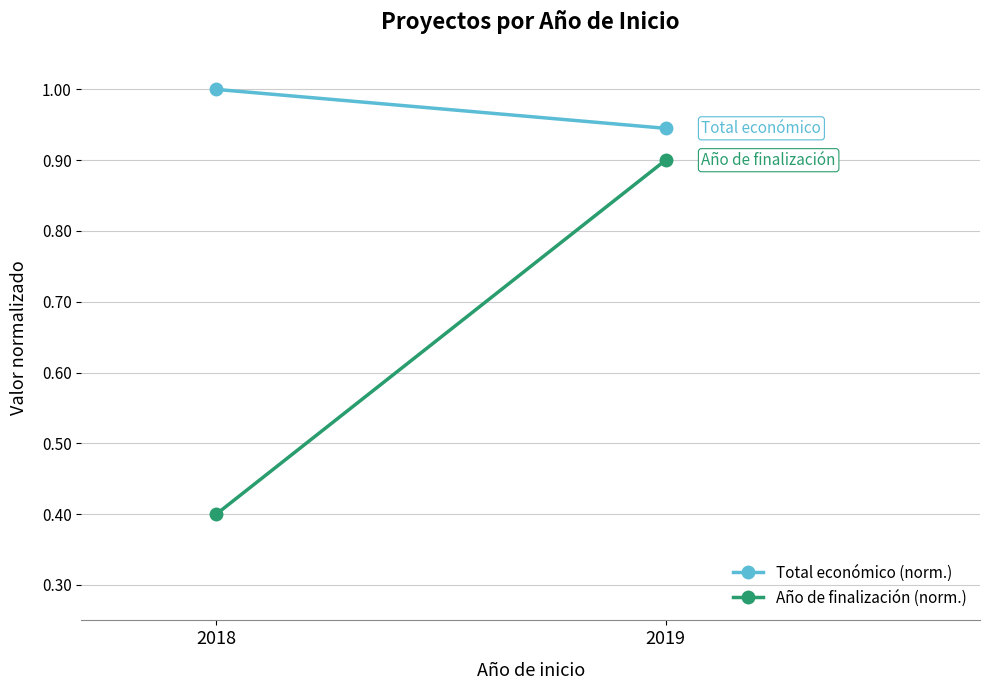

Rank the series by their maximum value, from lowest to highest.

Año de finalización (norm.), Total económico (norm.)